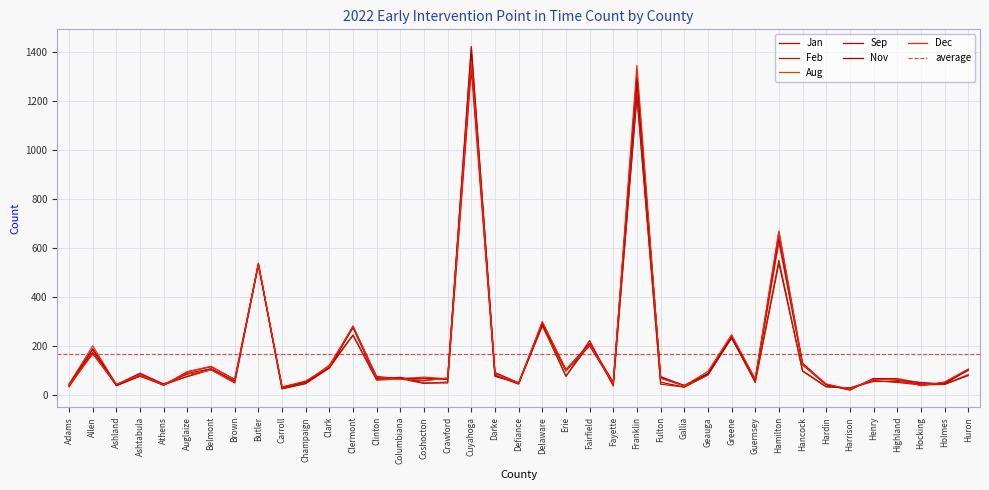

True or false: Sep has a value of 80 at Darke.

True